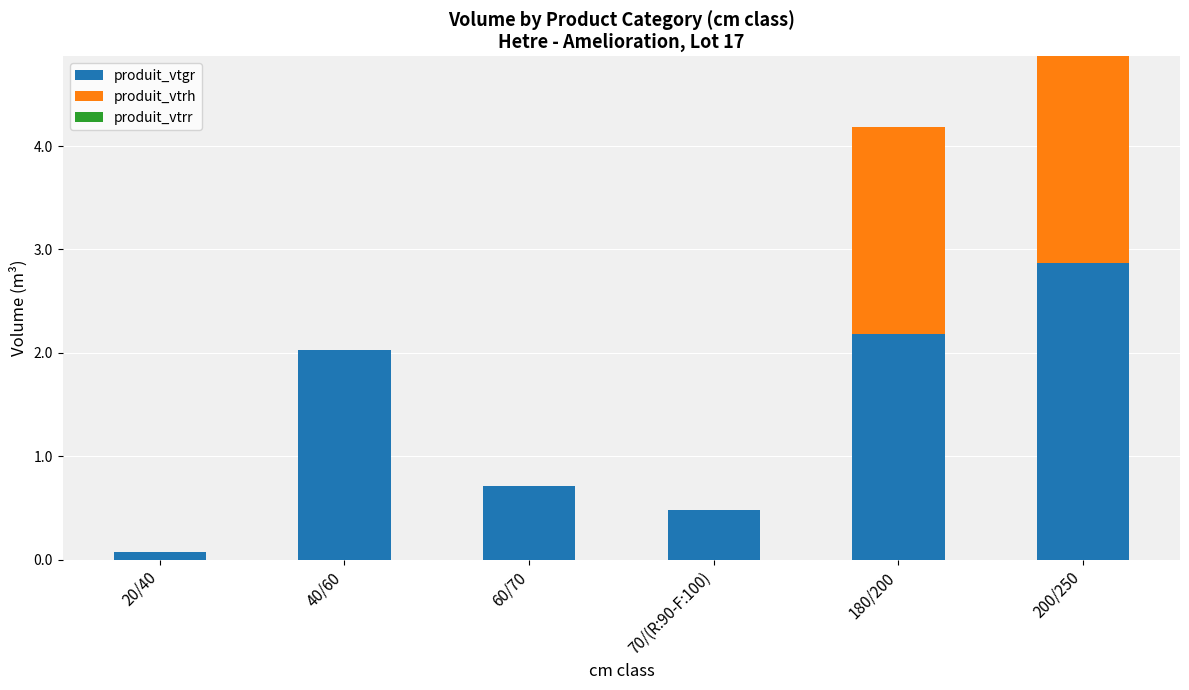

What is the approximate value of produit_vtgr at 180/200?

2.2